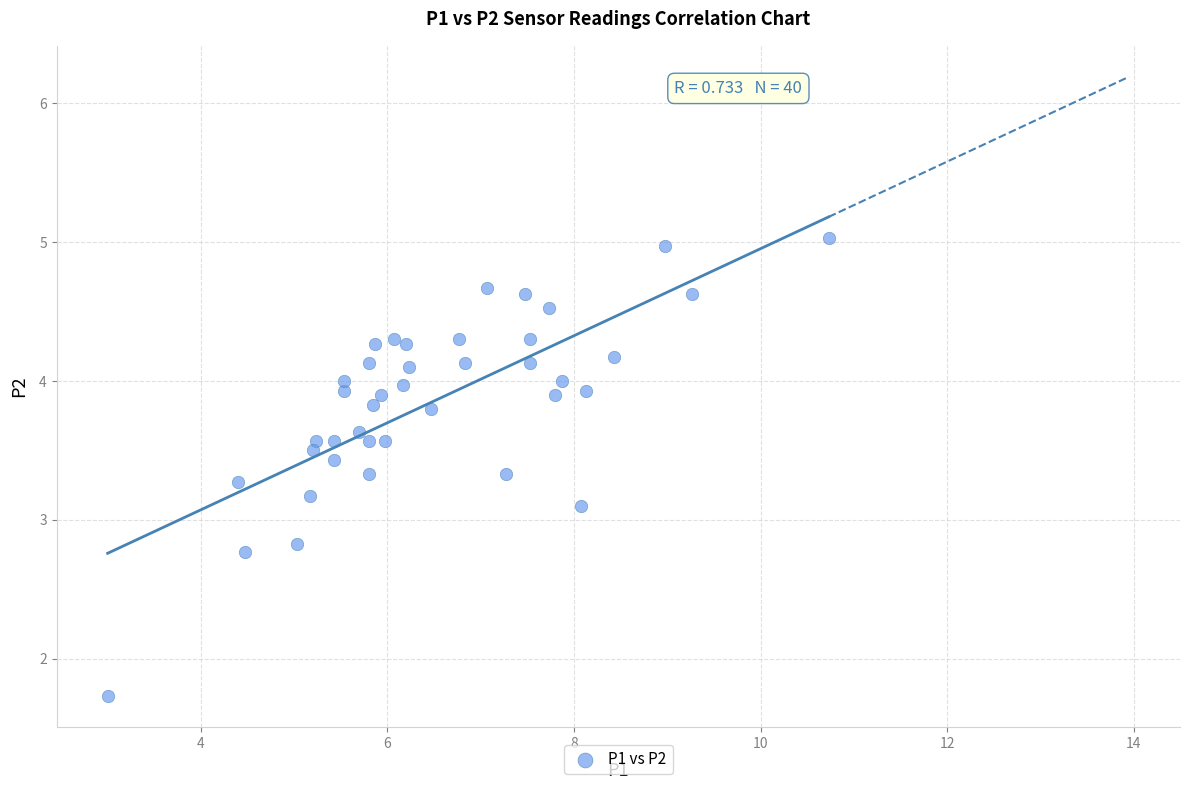

What is the range of X values (max minus min)?

7.7